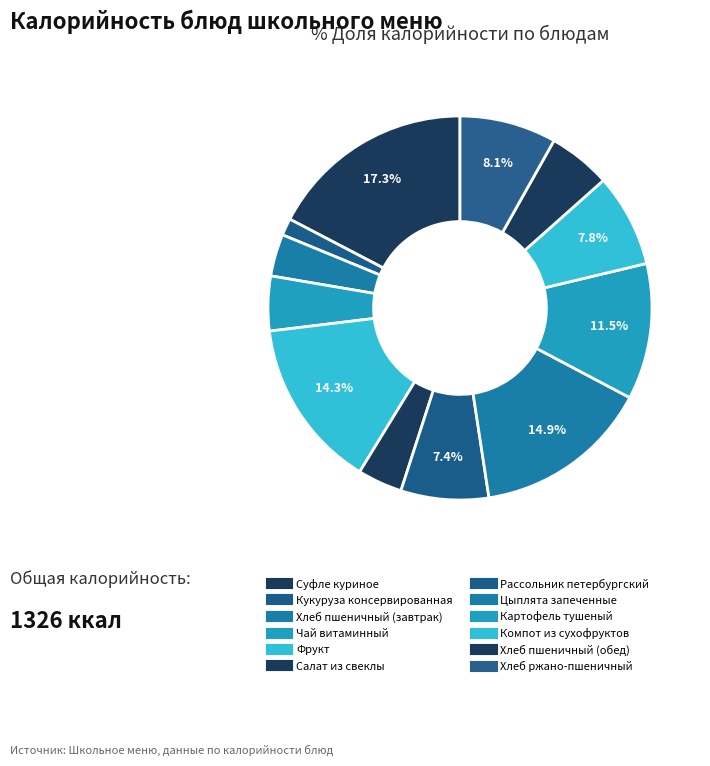

How many slices are in this pie chart?

12